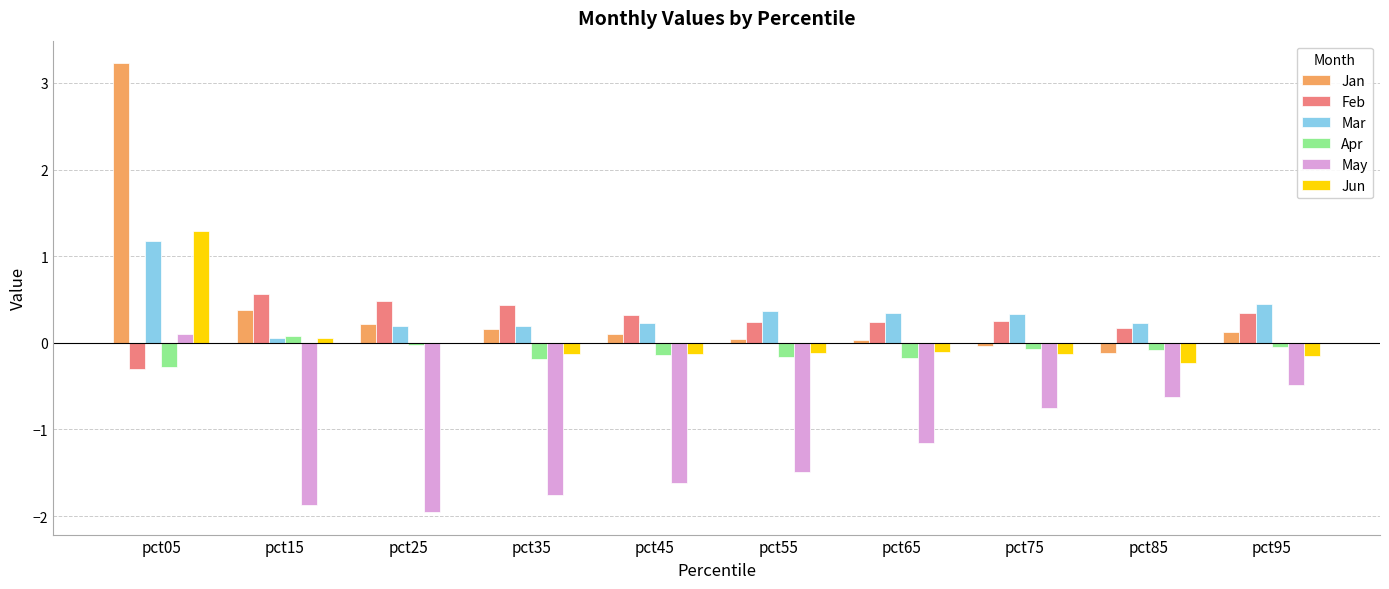

Which series has the largest range (max minus min)?

Jan